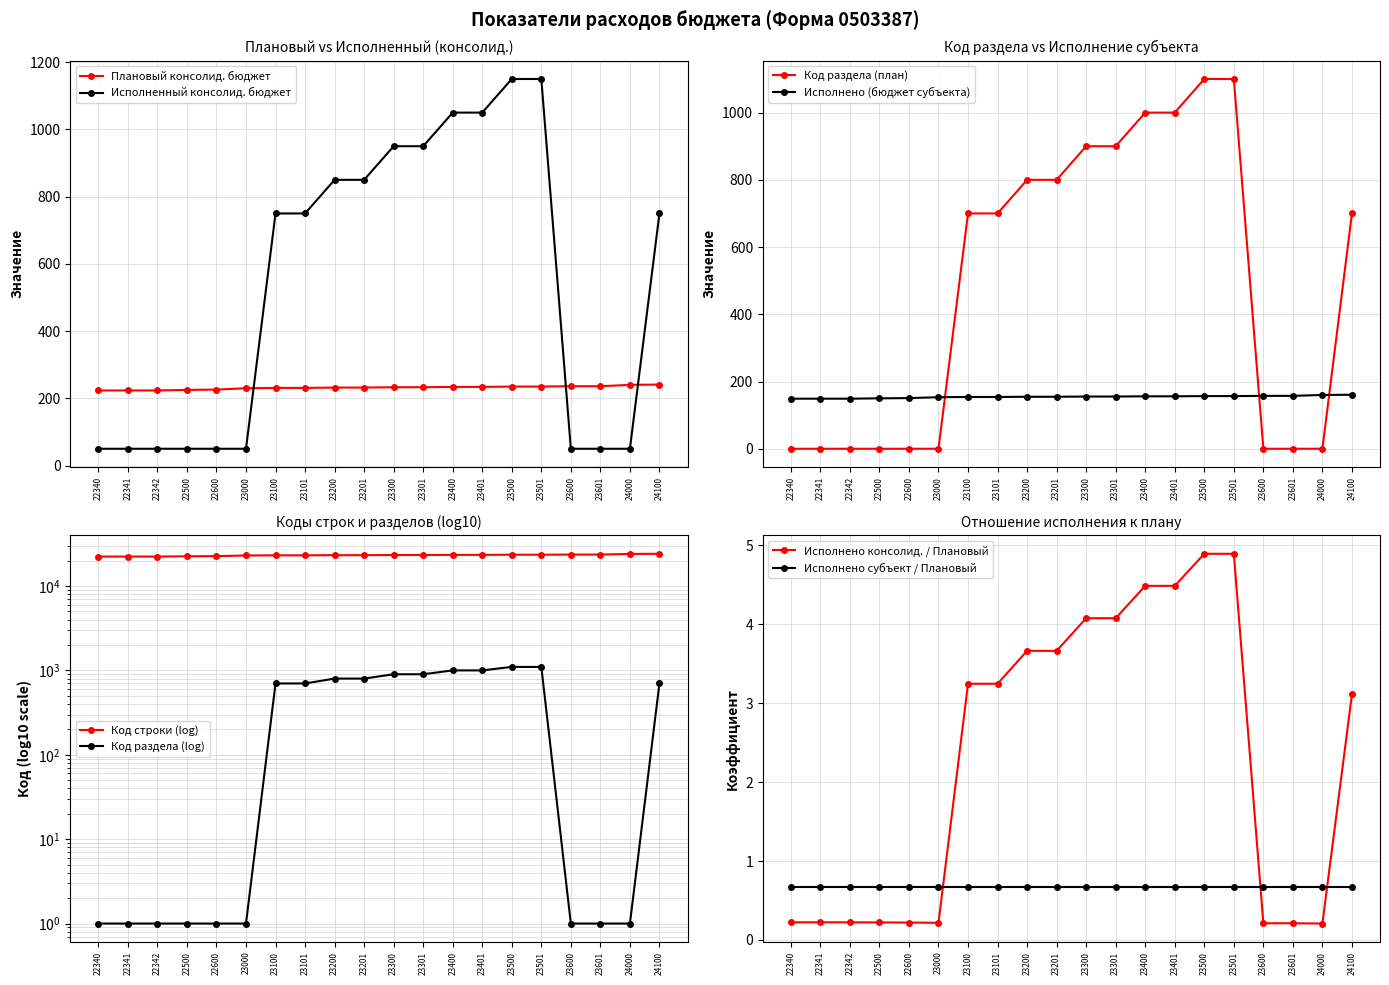

The Исполненный консолид. бюджет series shows 1144.5 at 23101. True or false?

False